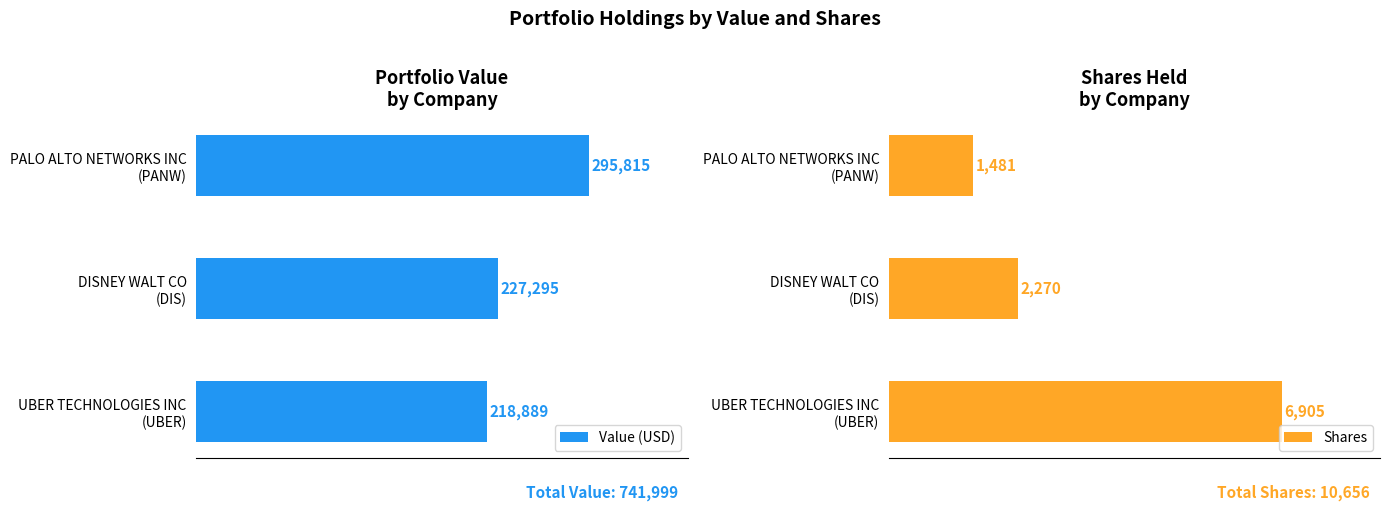

Rank the series at DISNEY WALT CO (DIS) from highest to lowest value.

Value (USD), Shares